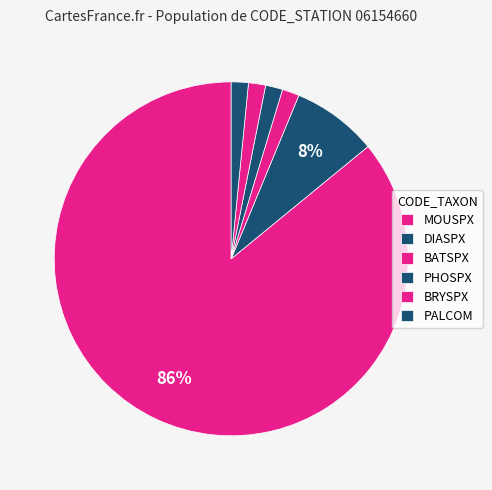

Between DIASPX and BATSPX, which is larger?

DIASPX